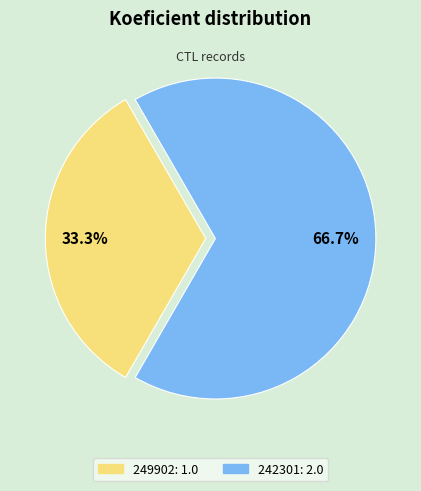

Which slice represents more than half of the pie?

242301